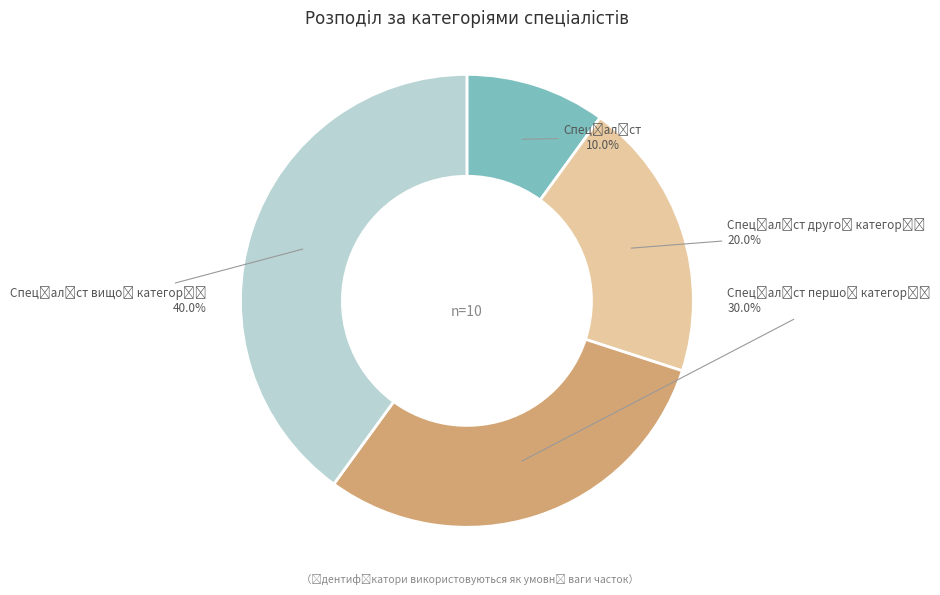

To the nearest percent, what is the average slice percentage?

25%